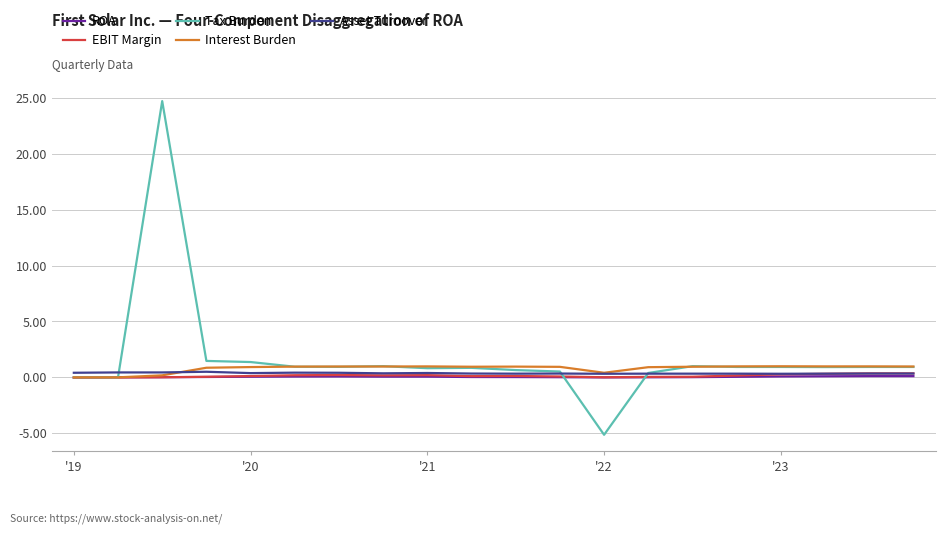

Which series has the widest spread of values?

Tax Burden